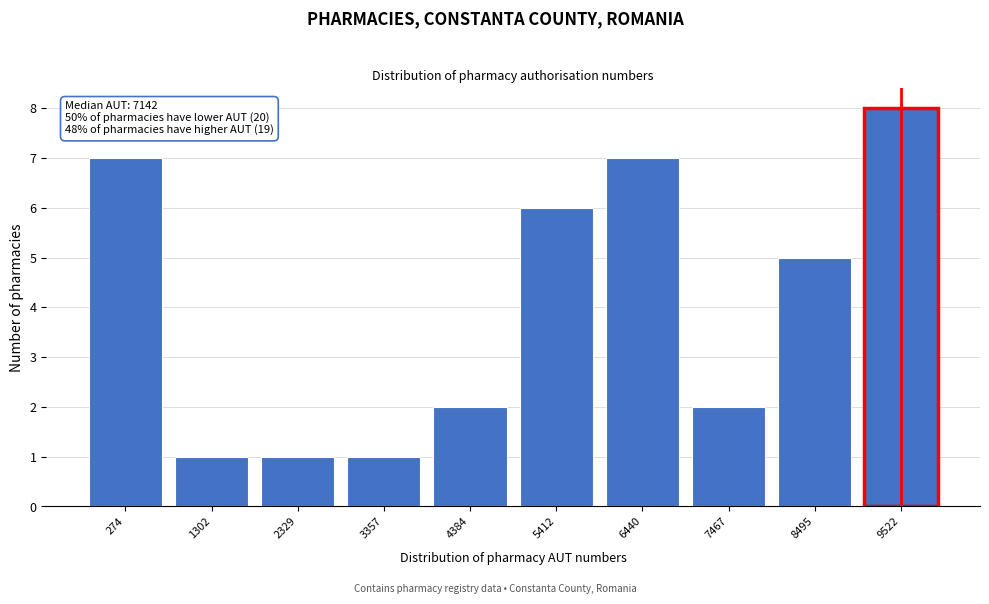

Reading left to right, list all the values displayed in this chart.

274=7	1302=1	2329=1	3357=1	4384=2	5412=6	6440=7	7467=2	8495=5	9522=8